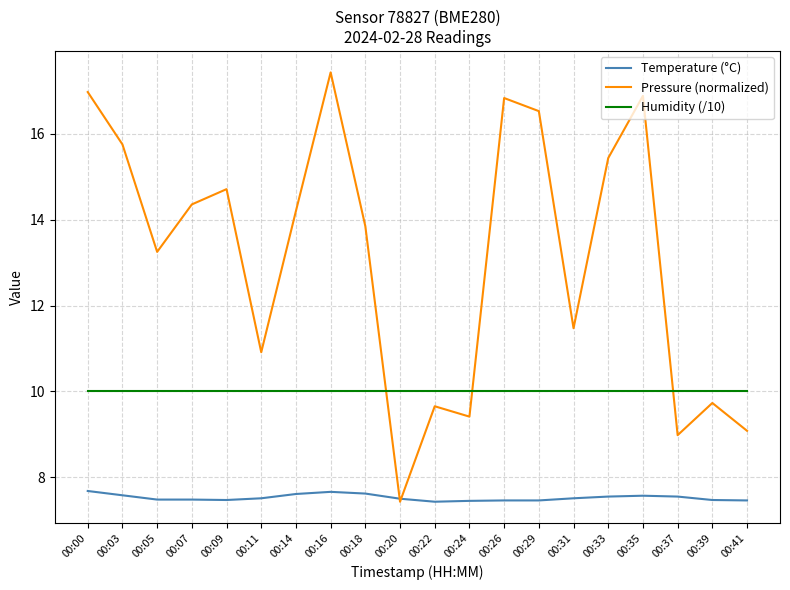

True or false: Pressure (normalized) and Humidity (/10) cross at least once.

True